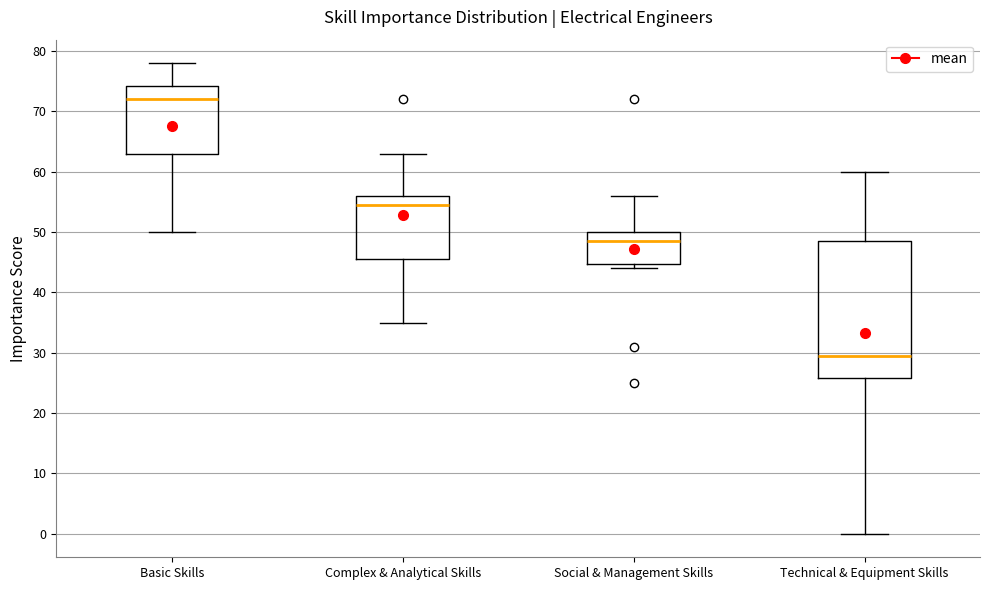

Which box has the lowest median line?

Technical & Equipment Skills